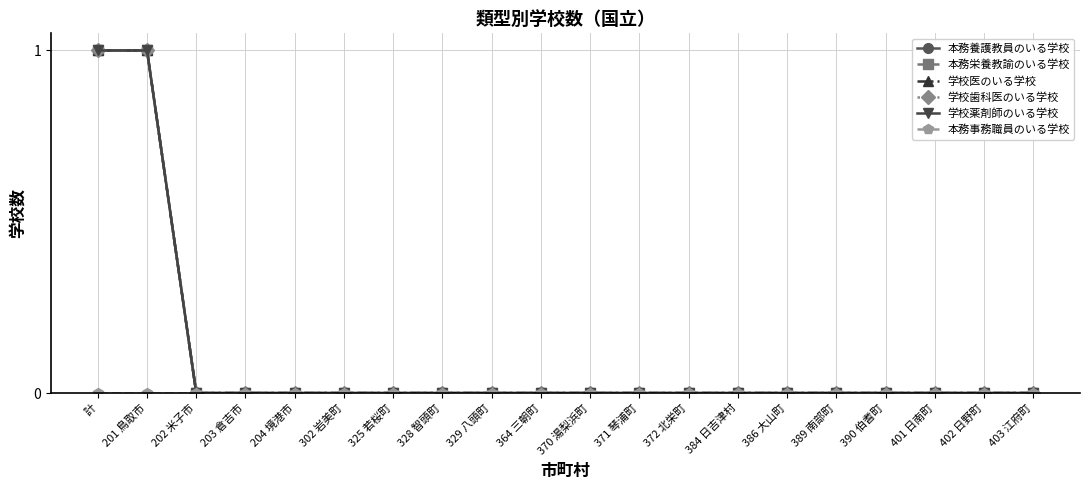

True or false: 学校歯科医のいる学校 has more than 1 interior local peaks.

False